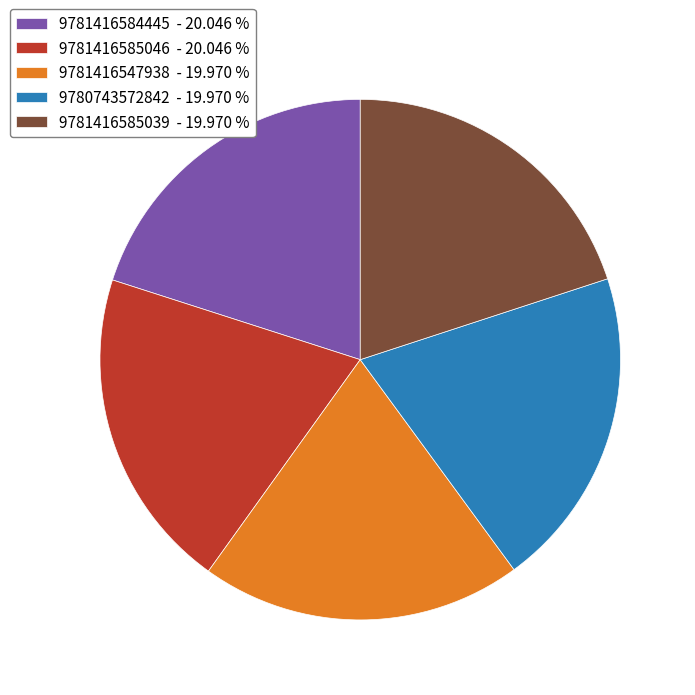

How many slices are in this pie chart?

5